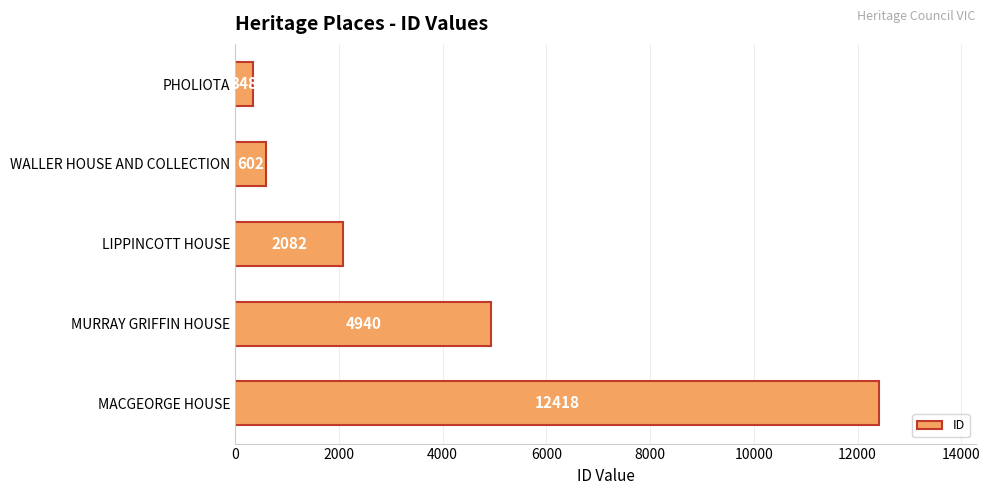

How many data points does each series have?

5